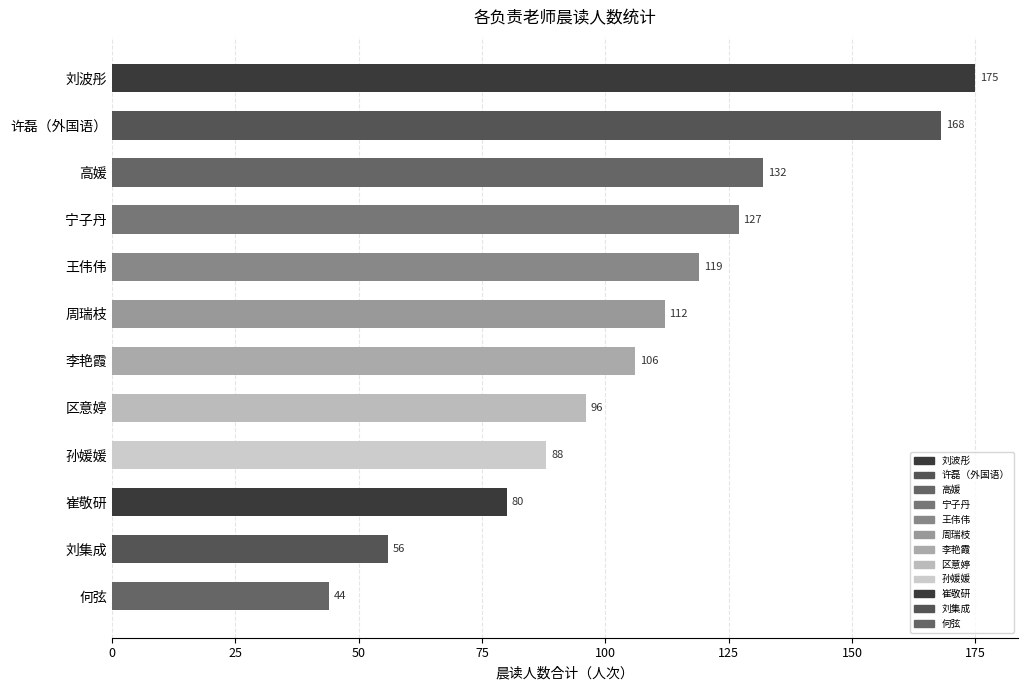

Reading bottom to top, transcribe all the data shown in this chart.

何弦=44	刘集成=56	崔敬研=80	孙媛媛=88	区意婷=96	李艳霞=106	周瑞枝=112	王伟伟=119	宁子丹=127	高媛=132	许磊（外国语）=168	刘波彤=175